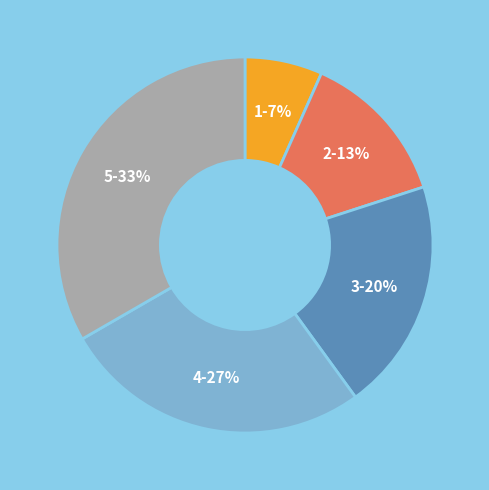

Which slice is the largest?

5